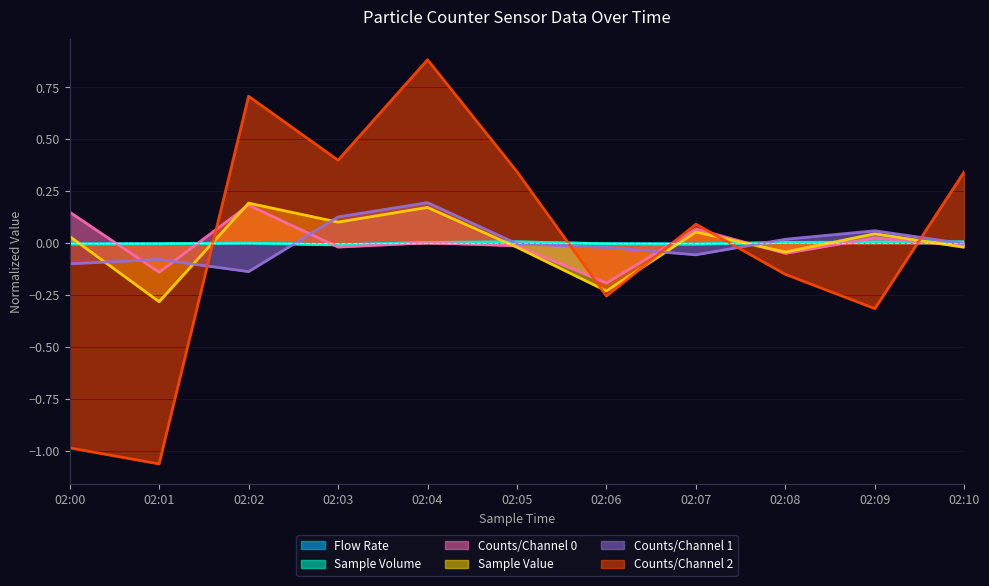

Reading left to right, list all the values displayed in this chart.

Flow Rate: 02:00=-0.0	02:01=-0.0	02:02=0.0	02:03=-0.0	02:04=0.0	02:05=0.0	02:06=-0.0	02:07=-0.0	02:08=0.0	02:09=0.0	02:10=0.0
Sample Volume: 02:00=-0.0	02:01=-0.0	02:02=0.0	02:03=-0.0	02:04=0.0	02:05=0.0	02:06=-0.0	02:07=-0.0	02:08=0.0	02:09=0.0	02:10=0.0
Counts/Channel 0: 02:00=0.1	02:01=-0.1	02:02=0.2	02:03=-0.0	02:04=0.0	02:05=-0.0	02:06=-0.2	02:07=0.1	02:08=-0.0	02:09=0.0	02:10=-0.0
Sample Value: 02:00=0.0	02:01=-0.3	02:02=0.2	02:03=0.1	02:04=0.2	02:05=-0.0	02:06=-0.2	02:07=0.1	02:08=-0.0	02:09=0.0	02:10=-0.0
Counts/Channel 1: 02:00=-0.1	02:01=-0.1	02:02=-0.1	02:03=0.1	02:04=0.2	02:05=-0.0	02:06=-0.0	02:07=-0.1	02:08=0.0	02:09=0.1	02:10=-0.0
Counts/Channel 2: 02:00=-1.0	02:01=-1.1	02:02=0.7	02:03=0.4	02:04=0.9	02:05=0.3	02:06=-0.3	02:07=0.1	02:08=-0.2	02:09=-0.3	02:10=0.3